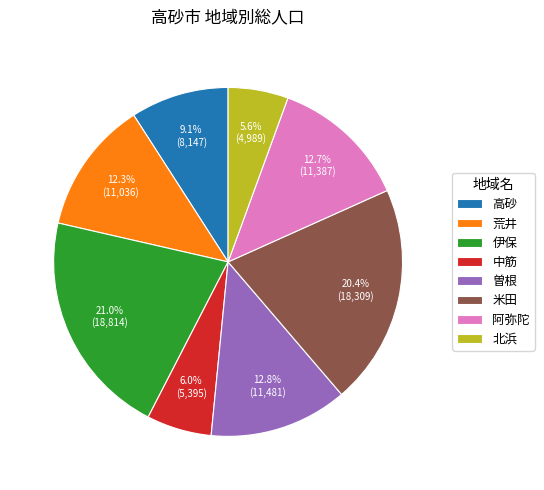

How many slices are in this pie chart?

8